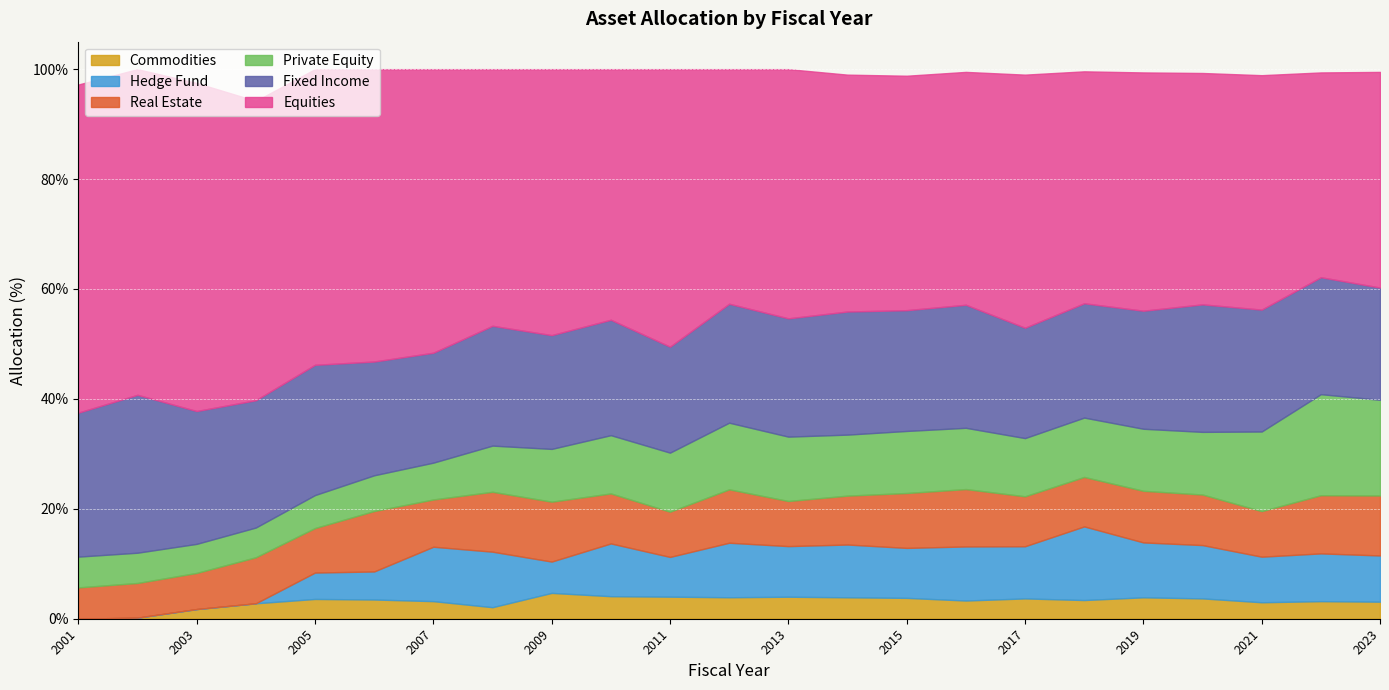

How many positive values does the Hedge Fund series have?

19